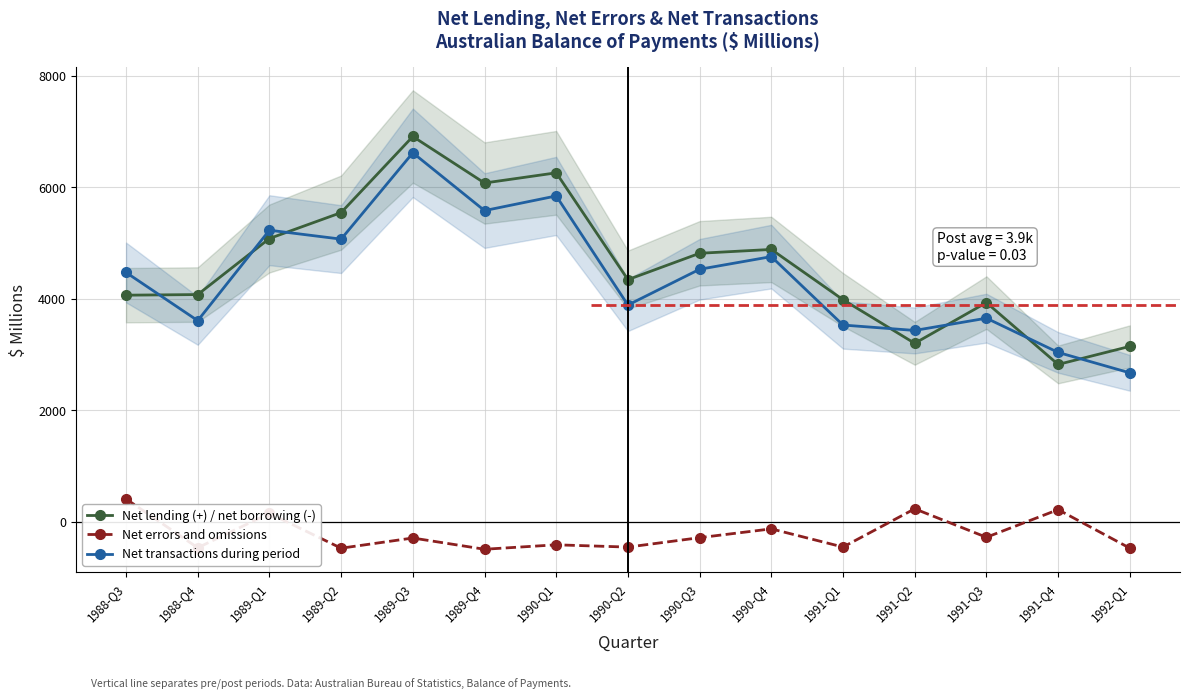

What is the smallest value displayed?

-495